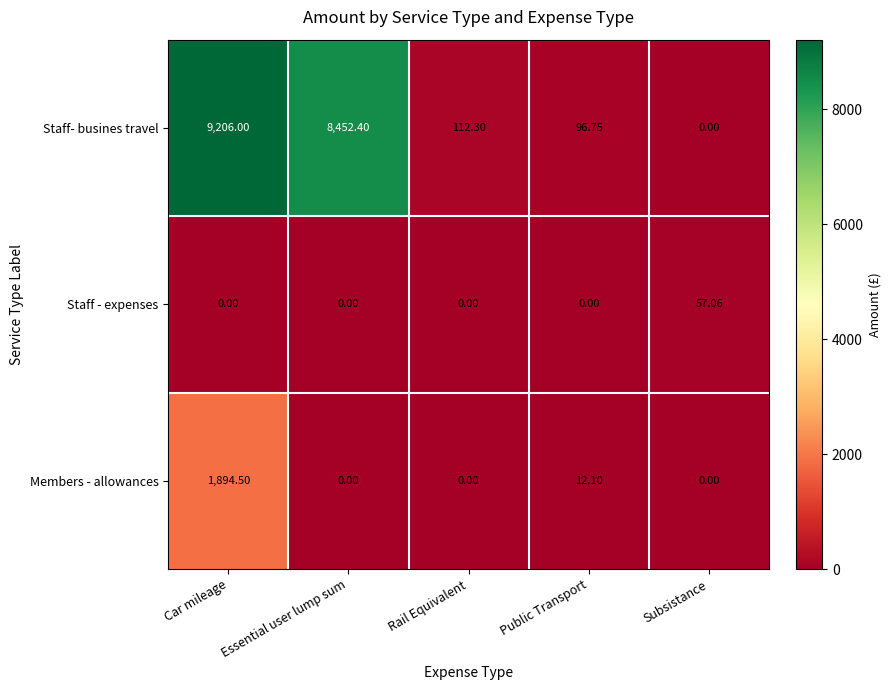

Rank the series by their maximum value, from lowest to highest.

Staff - expenses, Members - allowances, Staff- busines travel